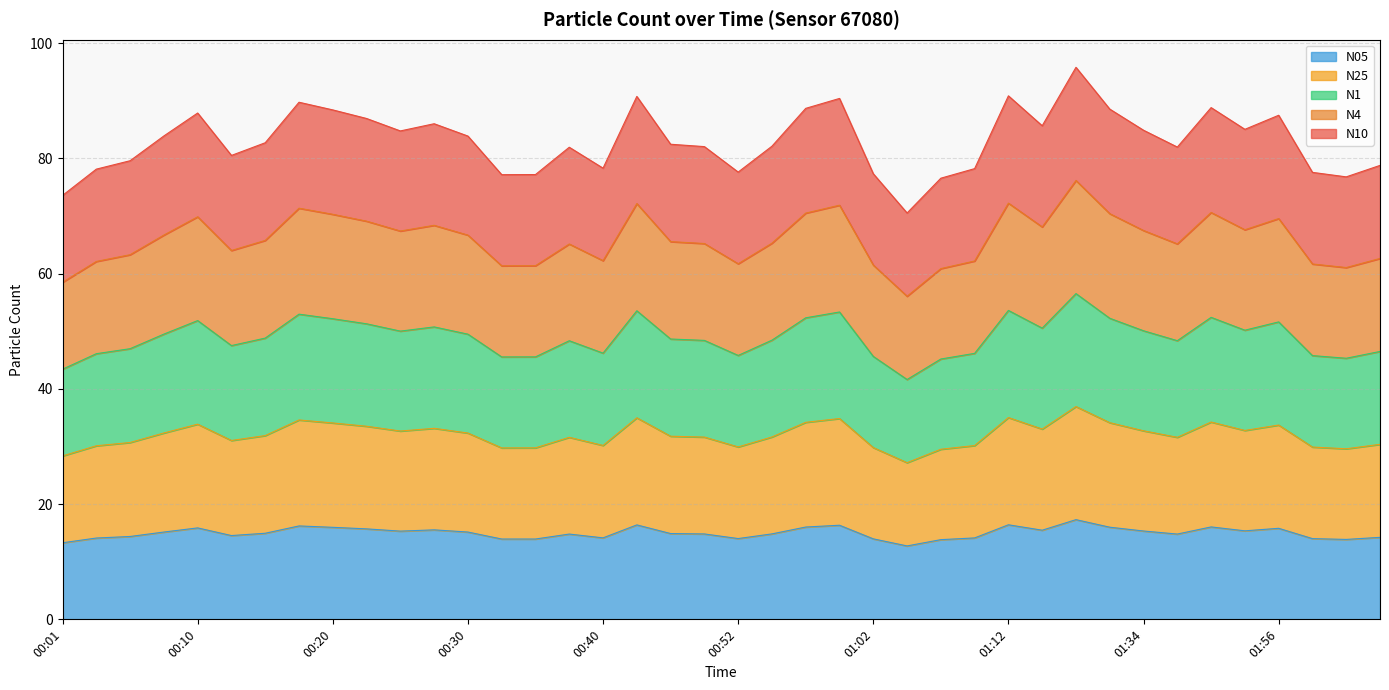

Read the N05 value at 01:58.

14.0